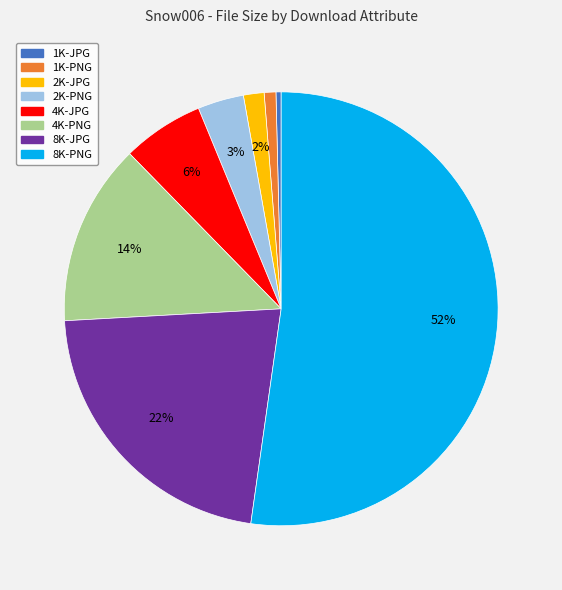

What percentage is the 2K-JPG slice, to the nearest percent?

2%